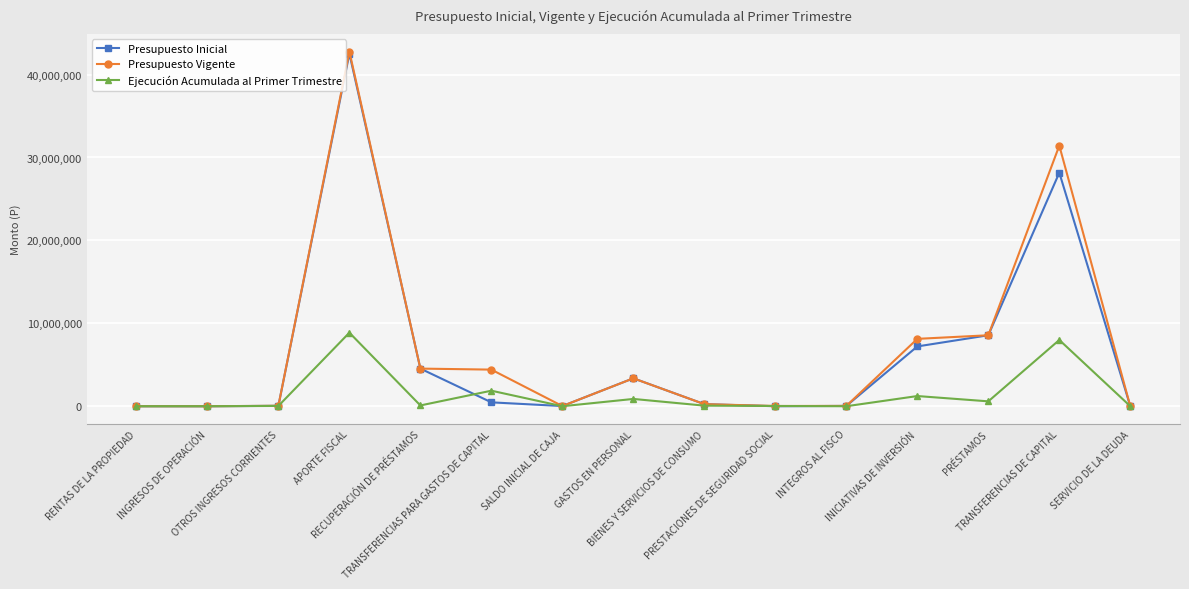

What position from the left is TRANSFERENCIAS DE CAPITAL?

14